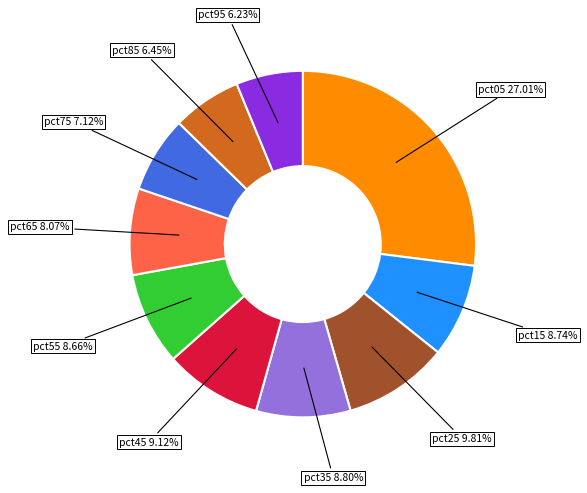

Does any single category account for the majority?

No